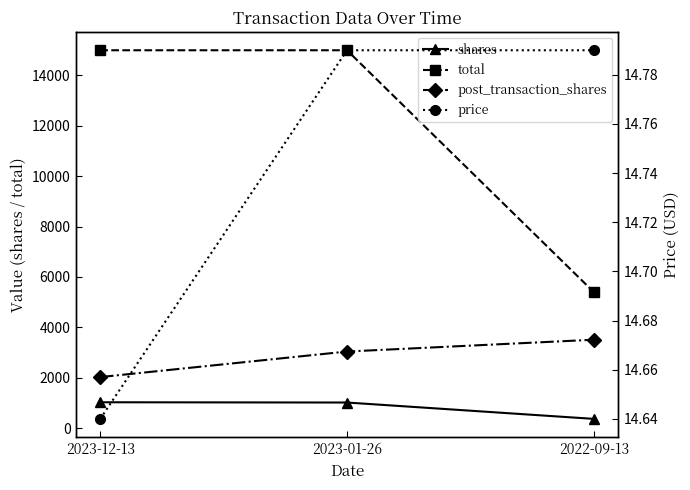

What is the minimum value for shares?

365.1